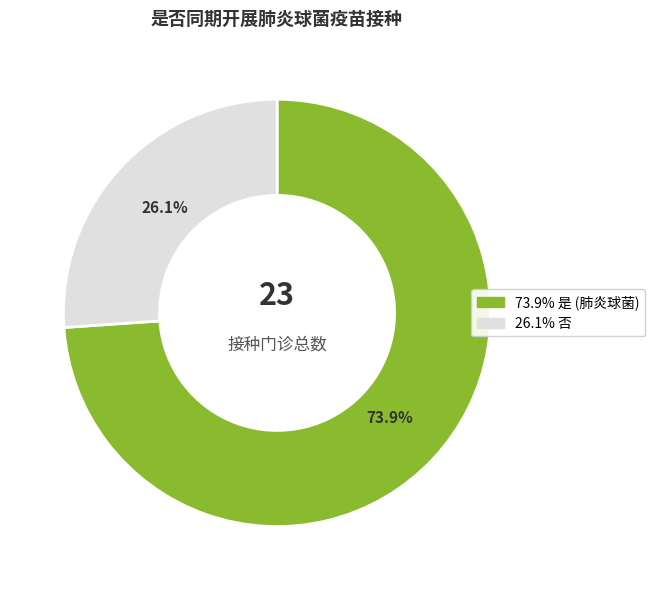

Does any single category account for the majority?

Yes